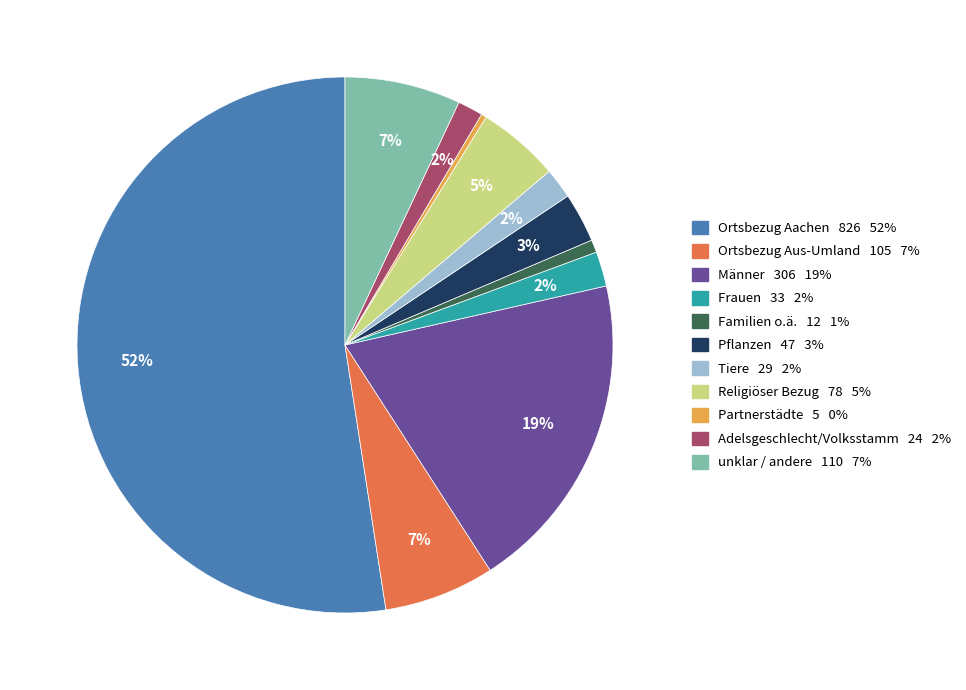

Which category has the biggest portion of the pie?

Ortsbezug Aachen